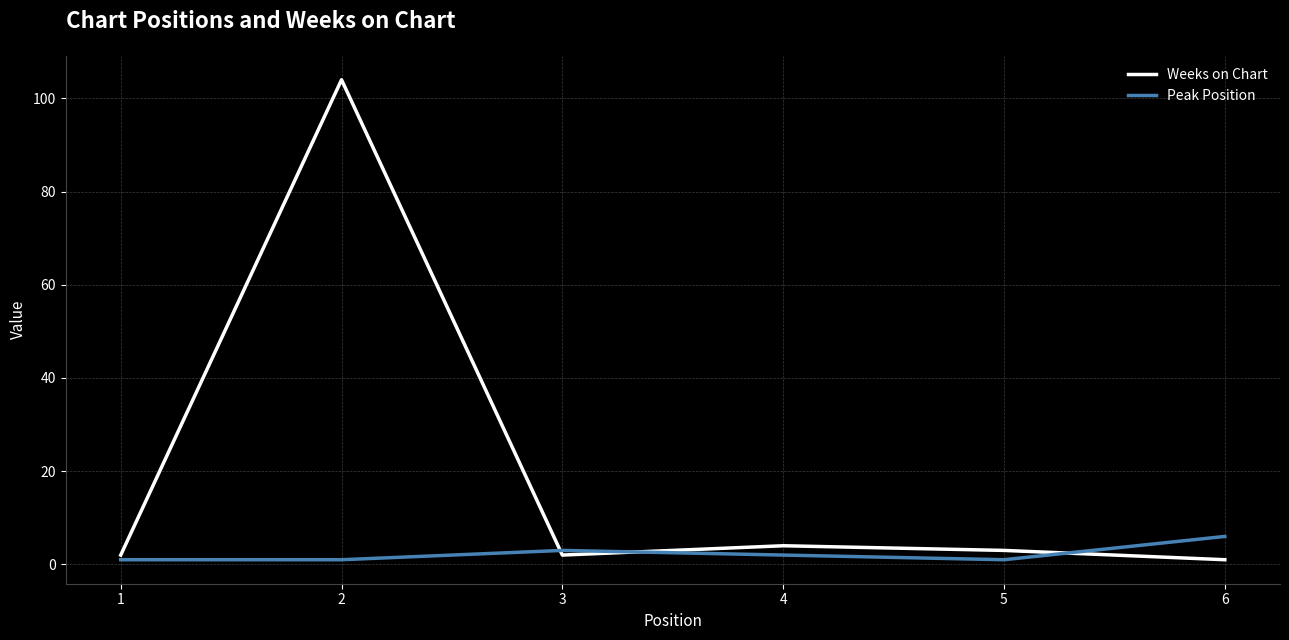

How many interior local valleys does the Weeks on Chart series have?

1